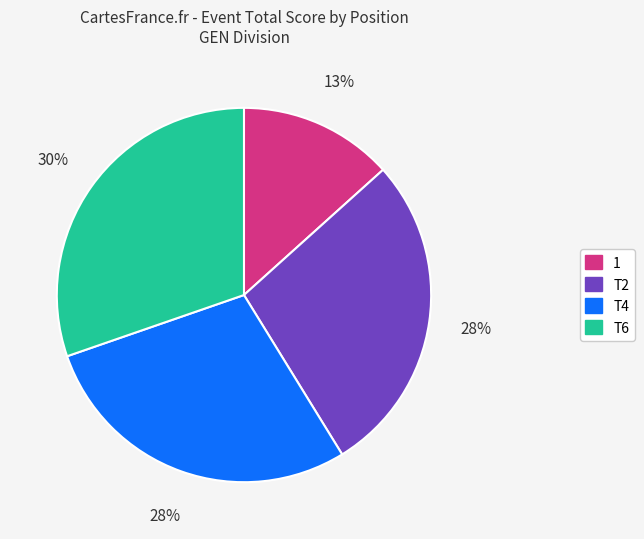

Count the number of slices in the pie.

4